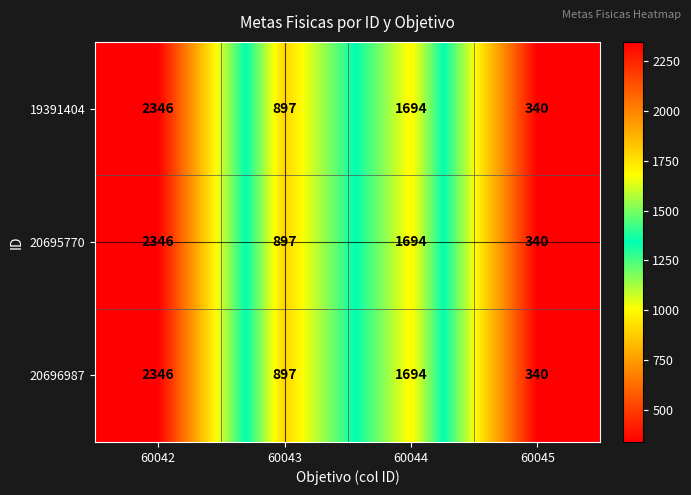

What is the total value across all series at 60045?

1020